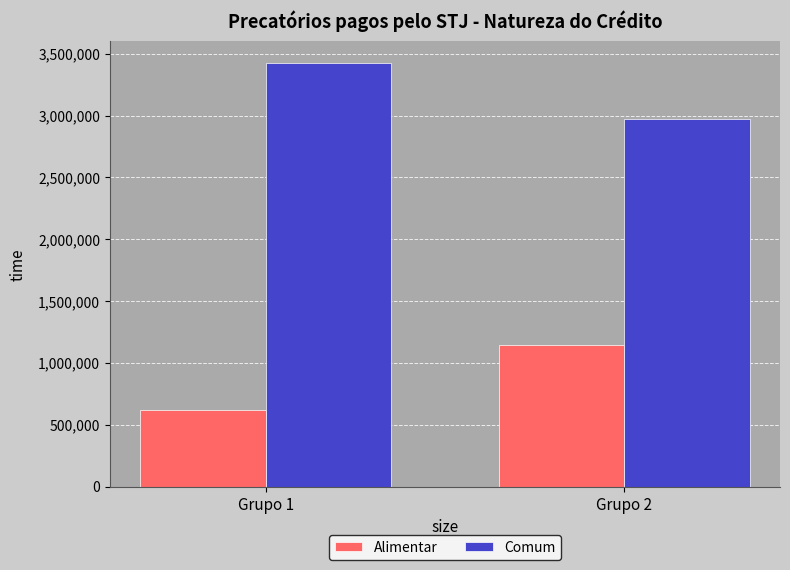

What is the average value of the Alimentar series?

882145.4